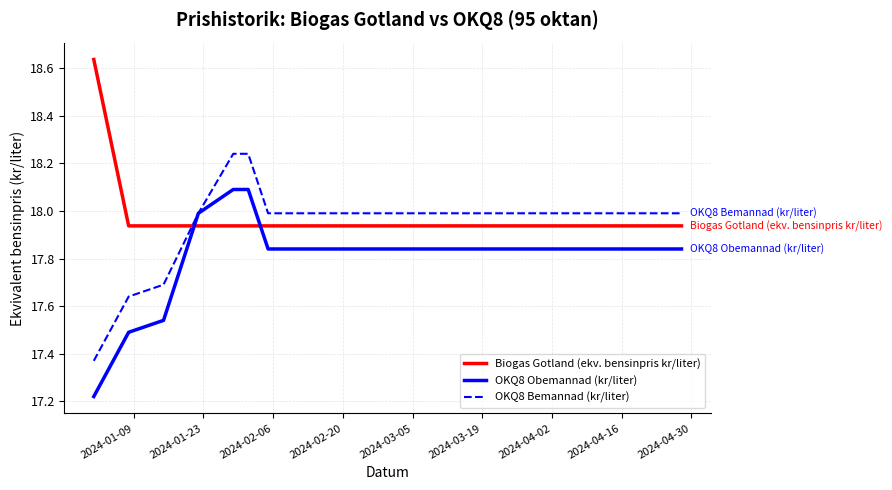

Rank the series by their maximum value, from lowest to highest.

OKQ8 Obemannad (kr/liter), OKQ8 Bemannad (kr/liter), Biogas Gotland (ekv. bensinpris kr/liter)